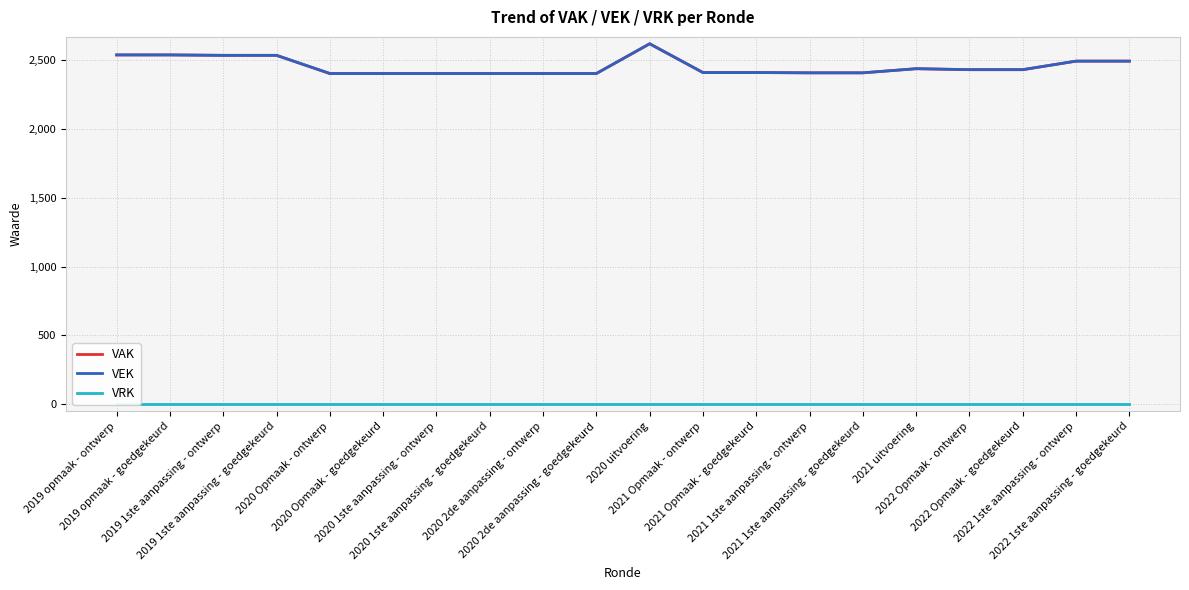

Which series has the largest total across all categories?

VAK